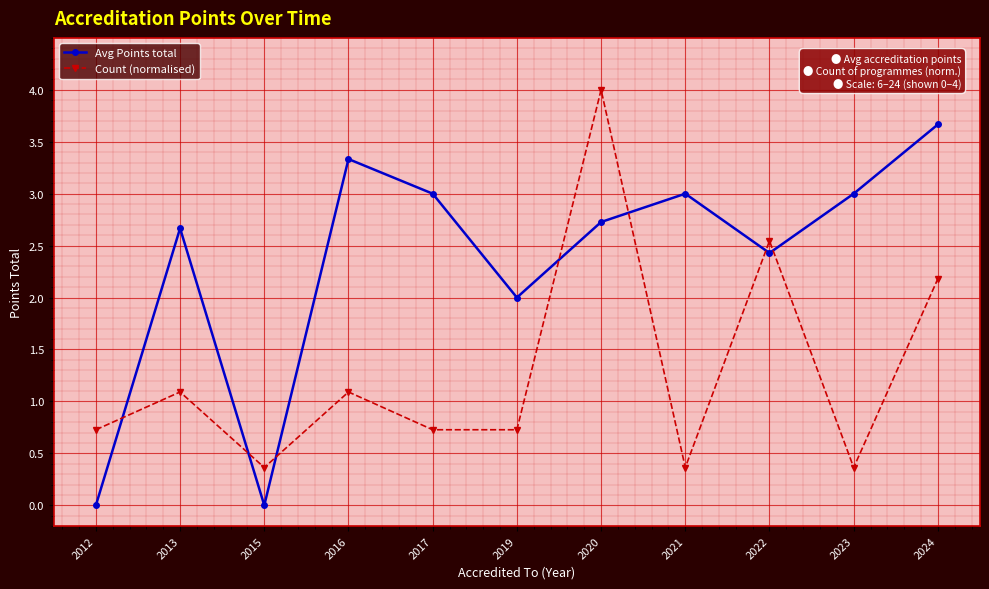

Between 2015 and 2016, which series saw the biggest shift?

Avg Points total